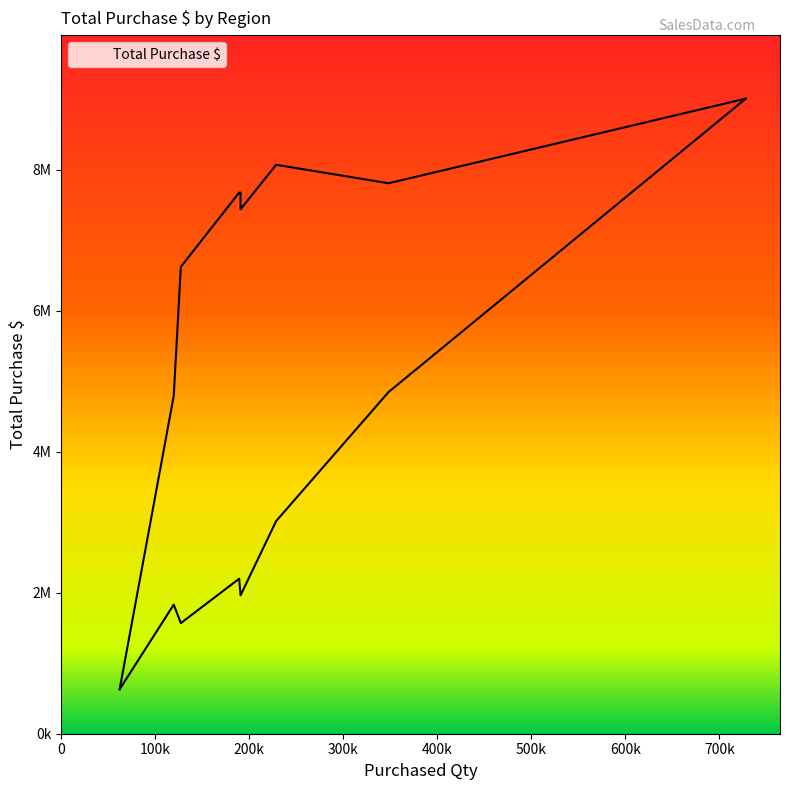

What is the smallest value displayed?

630415